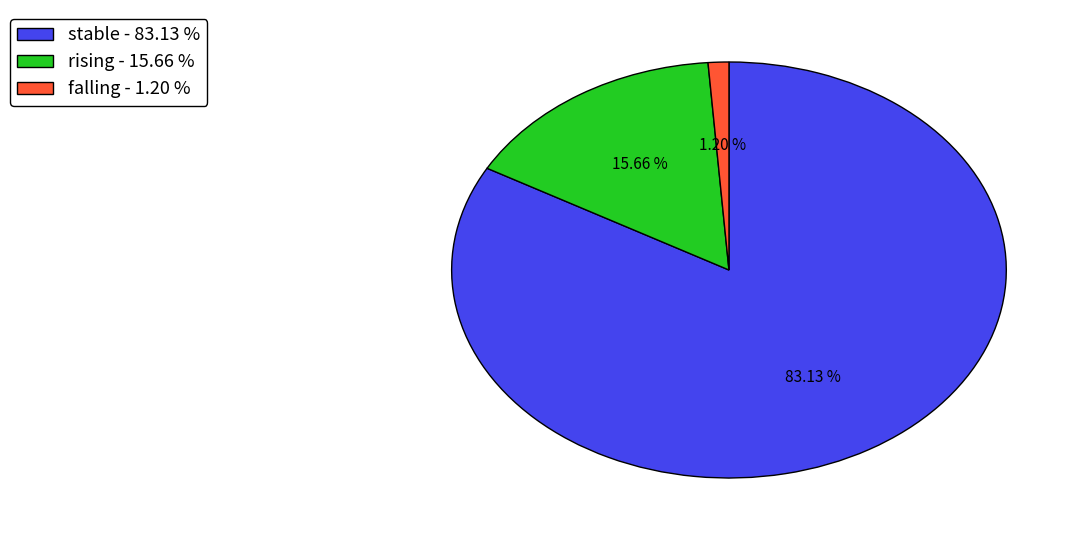

How many slices are in this pie chart?

3